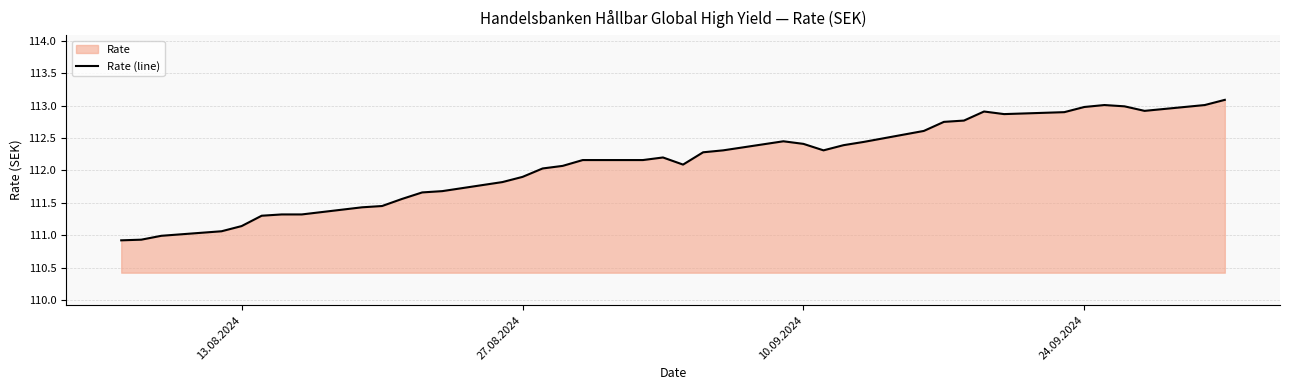

What is the average value?

112.1